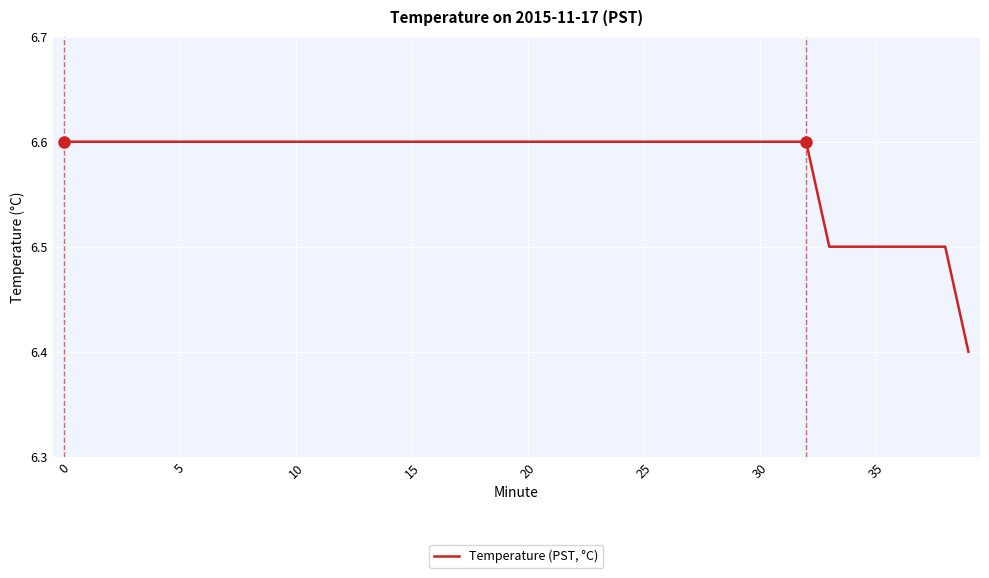

What is the maximum value shown in the chart?

6.6